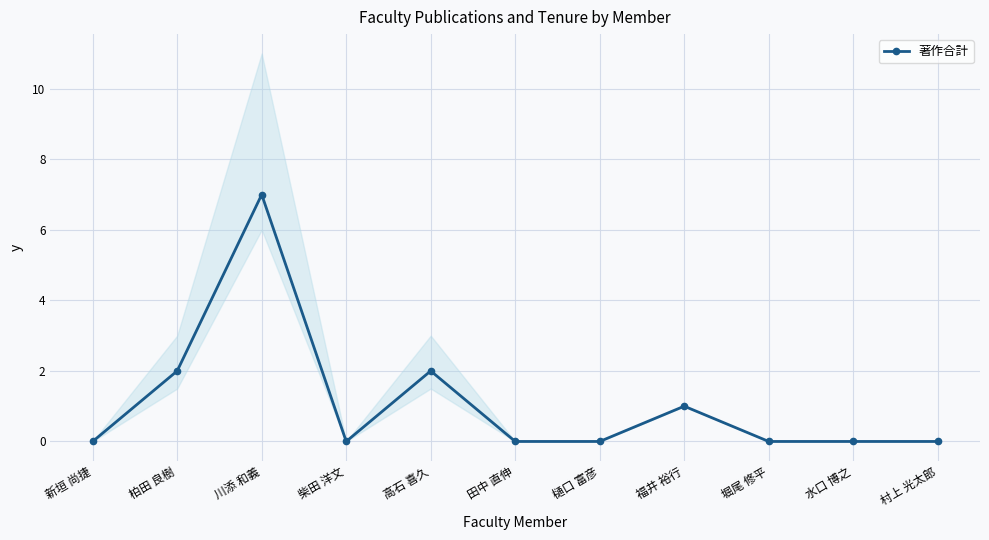

The value at 川添 和義 is 10. True or false?

False